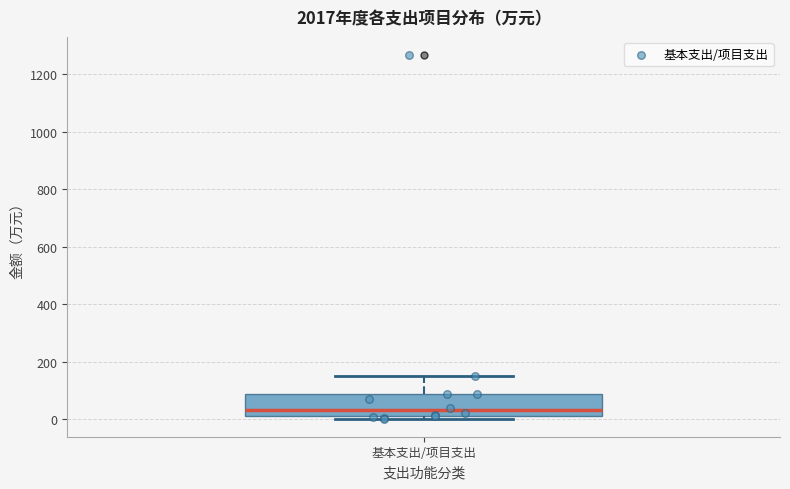

Where is the upper edge of the box for 基本支出/项目支出 on the y-axis? The values are not printed on the chart, so give them approximately, as read against the axis.

80